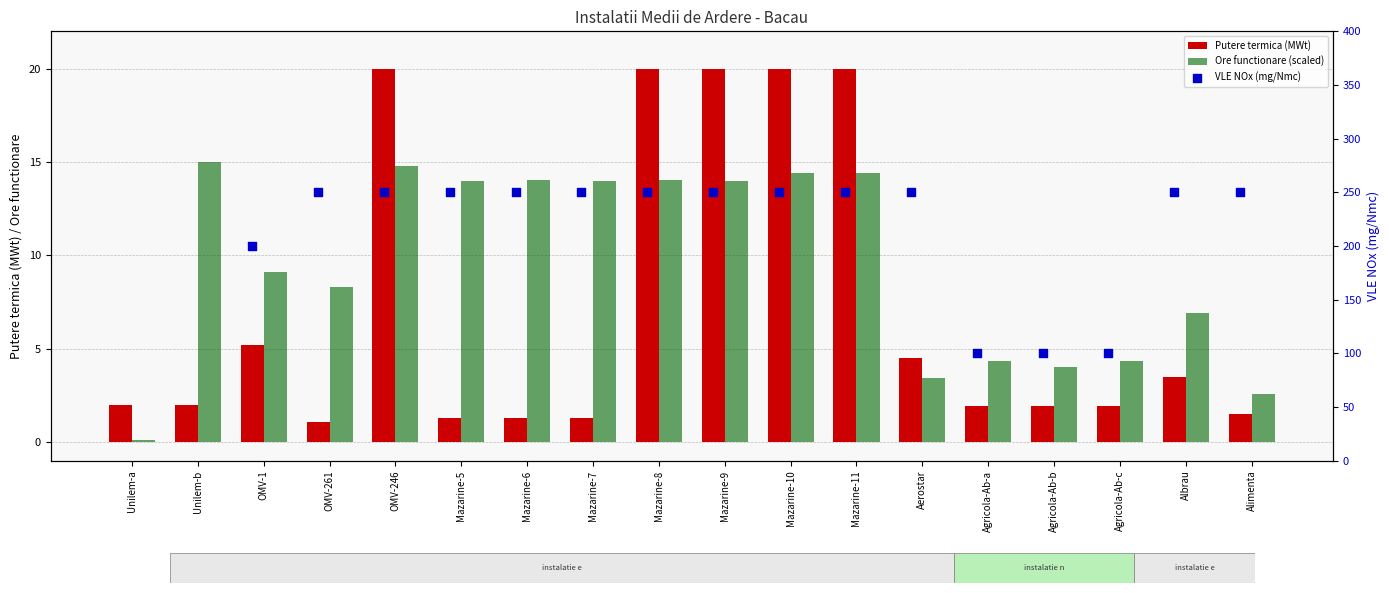

Which series reaches the maximum Y coordinate?

VLE NOx (mg/Nmc)